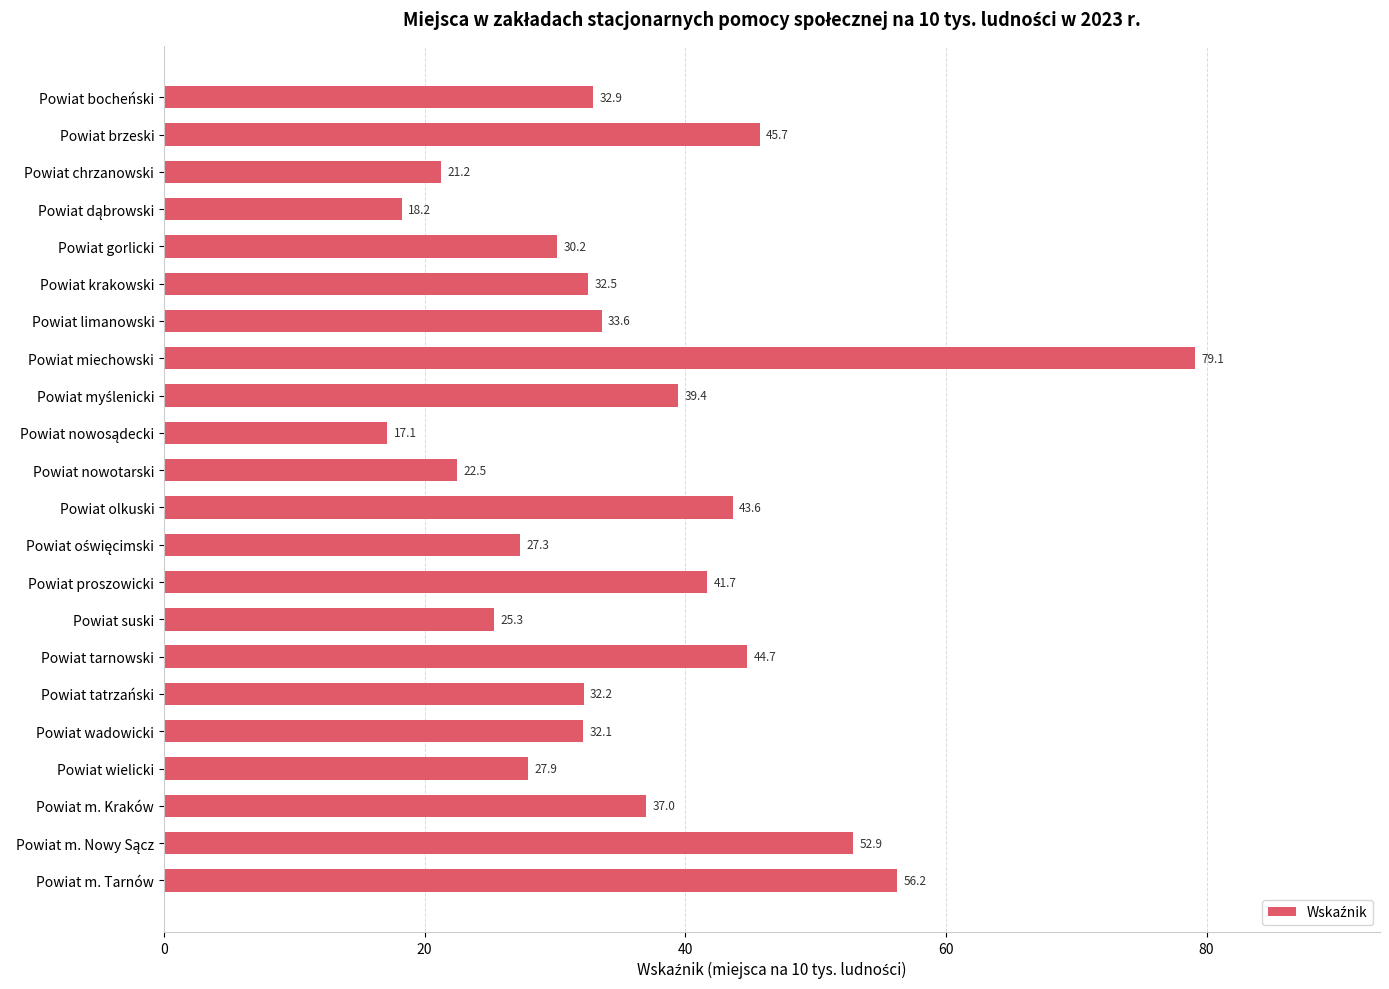

Which label corresponds to the largest value in the chart?

Powiat miechowski